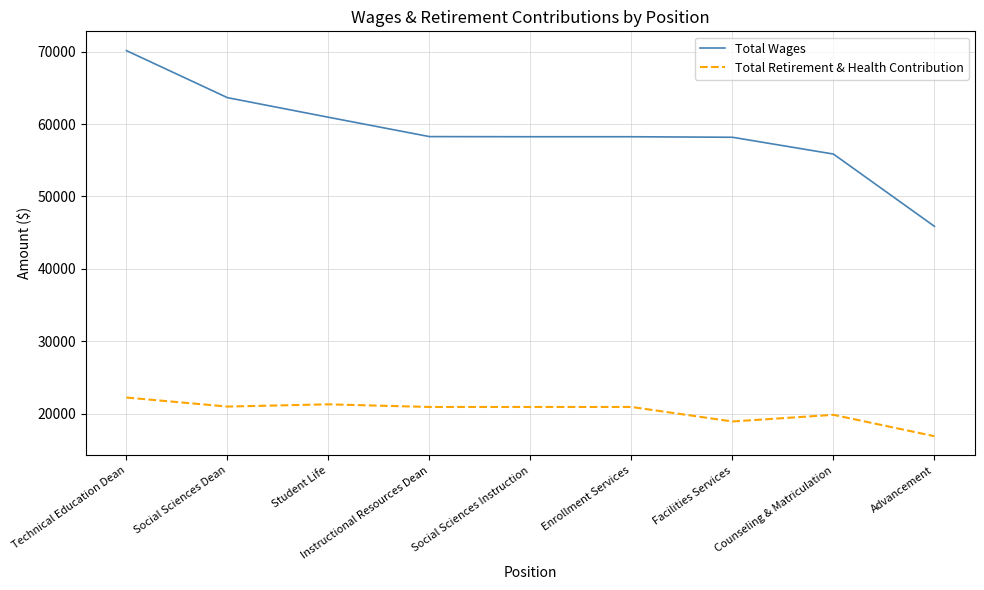

What is the average value of the Total Retirement & Health Contribution series?

20306